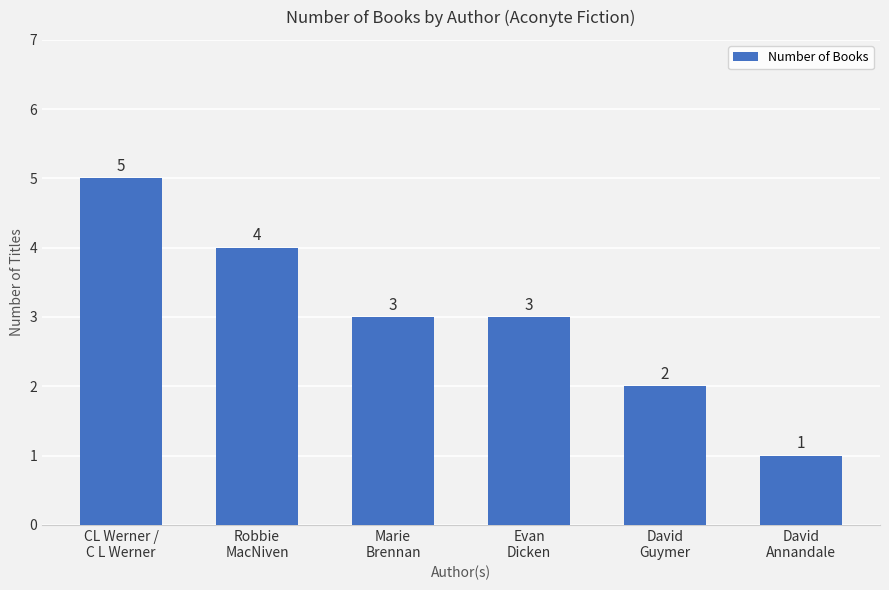

Reading left to right, what are all the values shown in this chart?

5	4	3	3	2	1